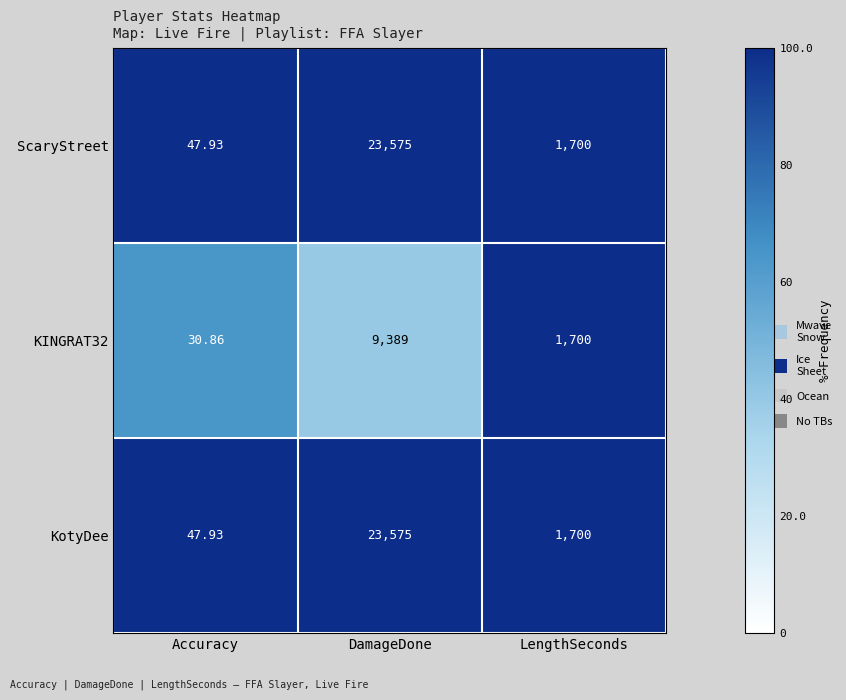

At which label is KotyDee closest to 11811?

LengthSeconds